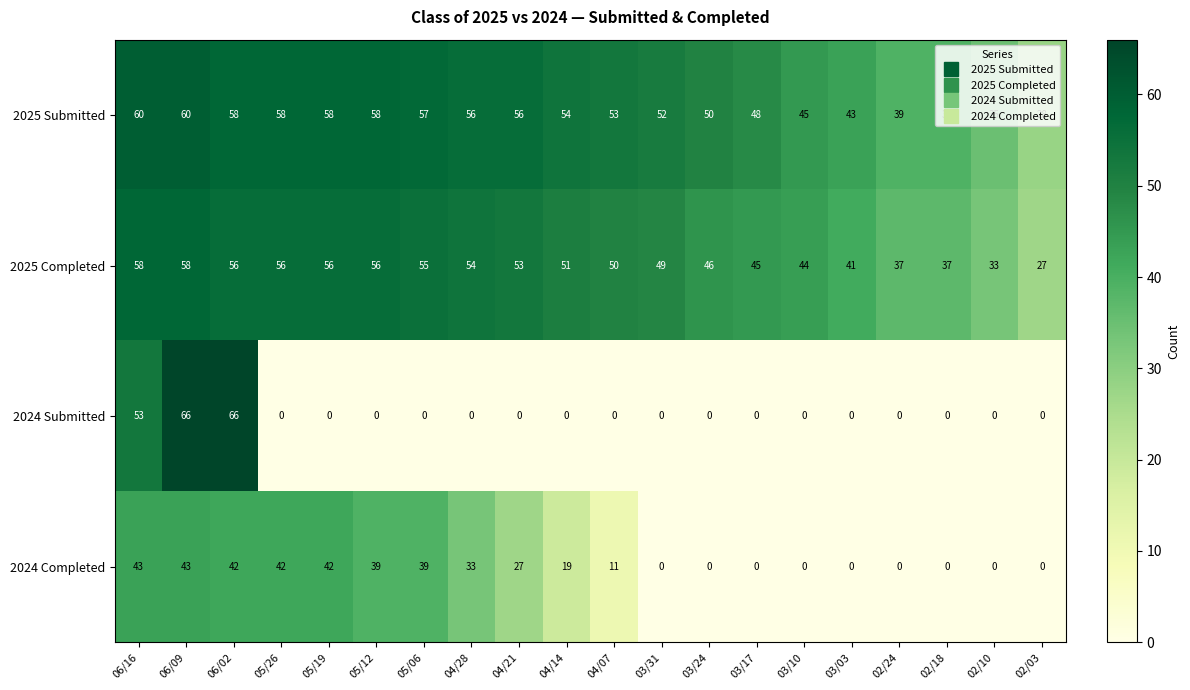

What is the difference between the 2025 Submitted values at 02/24 and 04/28?

17